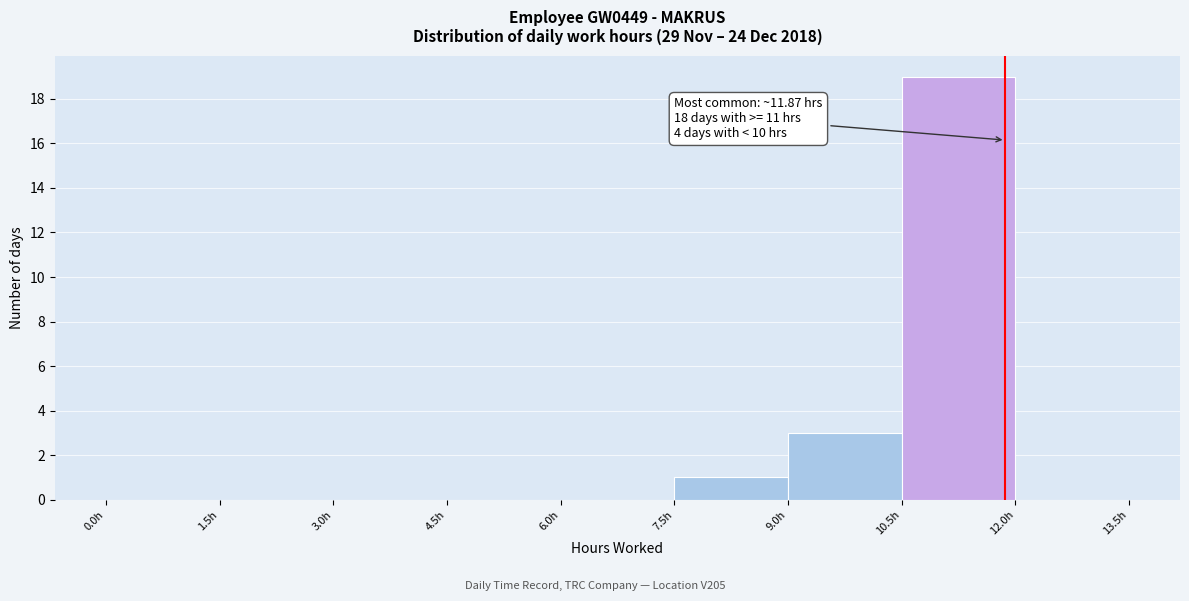

Which range on the x-axis has the tallest bar?

10.5 to 12.0